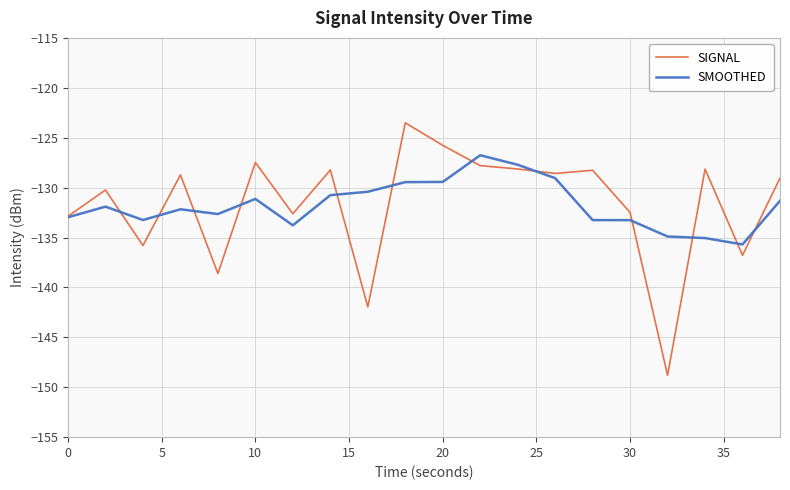

Rank the series by their maximum value, from highest to lowest.

SIGNAL, SMOOTHED